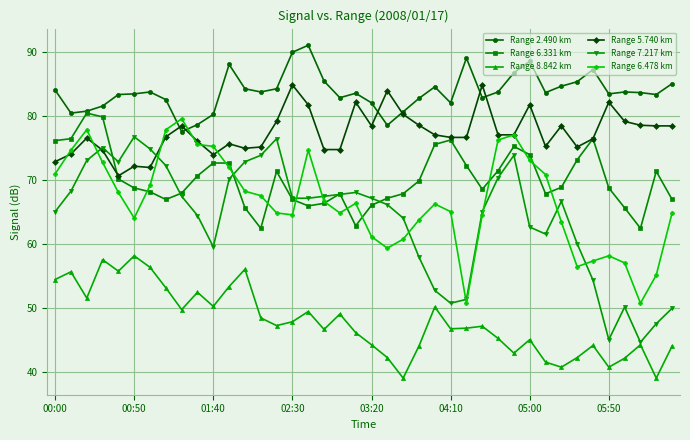

What is the value of the Range 6.478 km point at the 11th from the left?

75.3